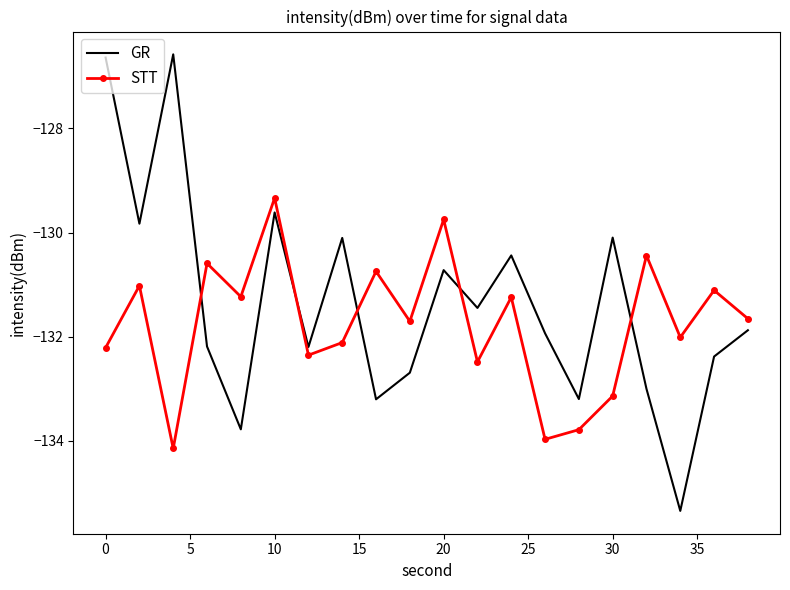

Rank the series by their maximum value, from highest to lowest.

GR, STT